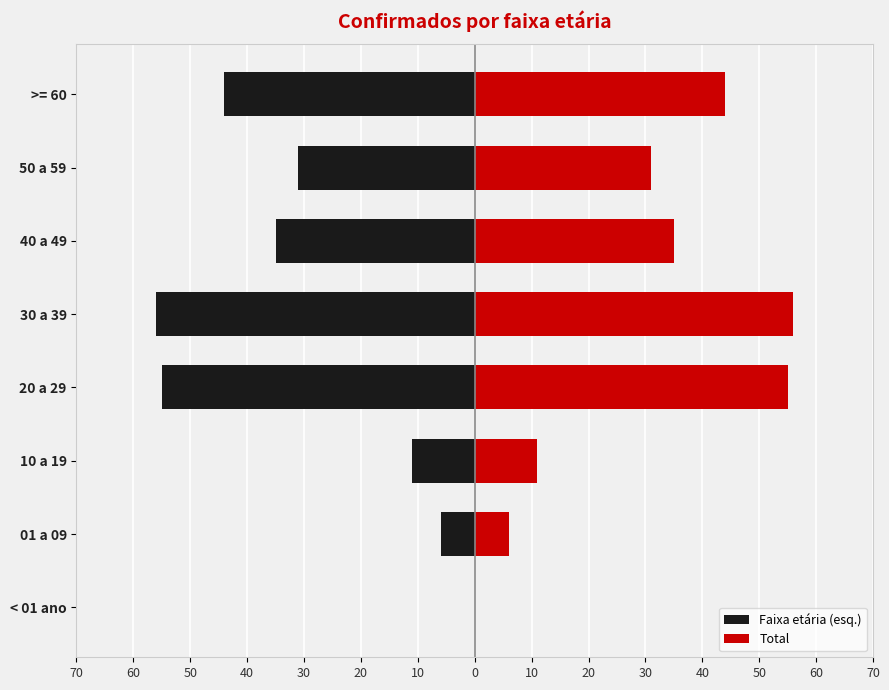

How many positive values does the Total series have?

7